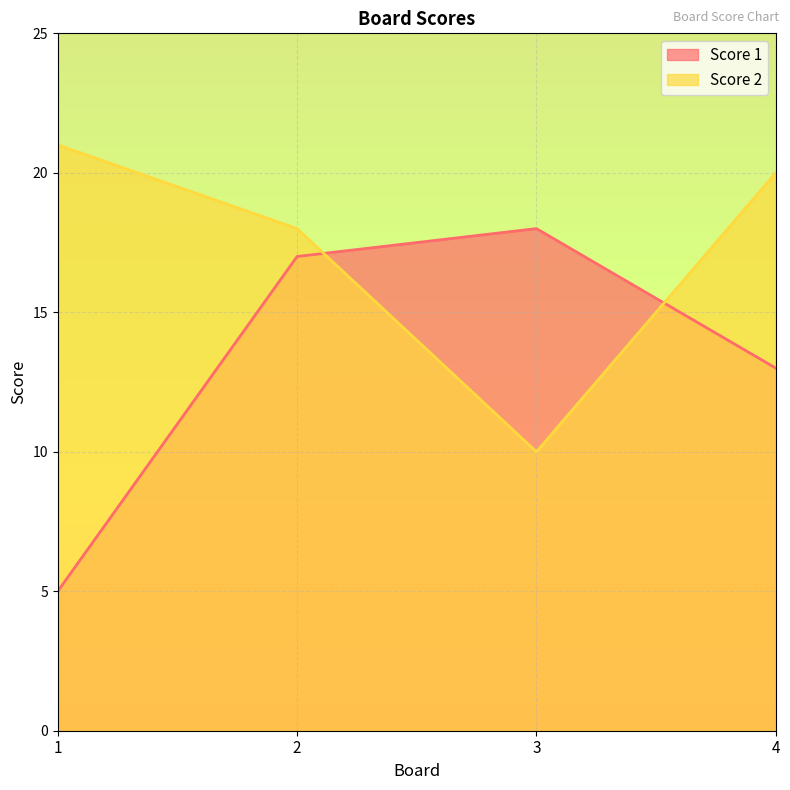

What is the difference between the second highest and second lowest values in the Score 2 series?

2